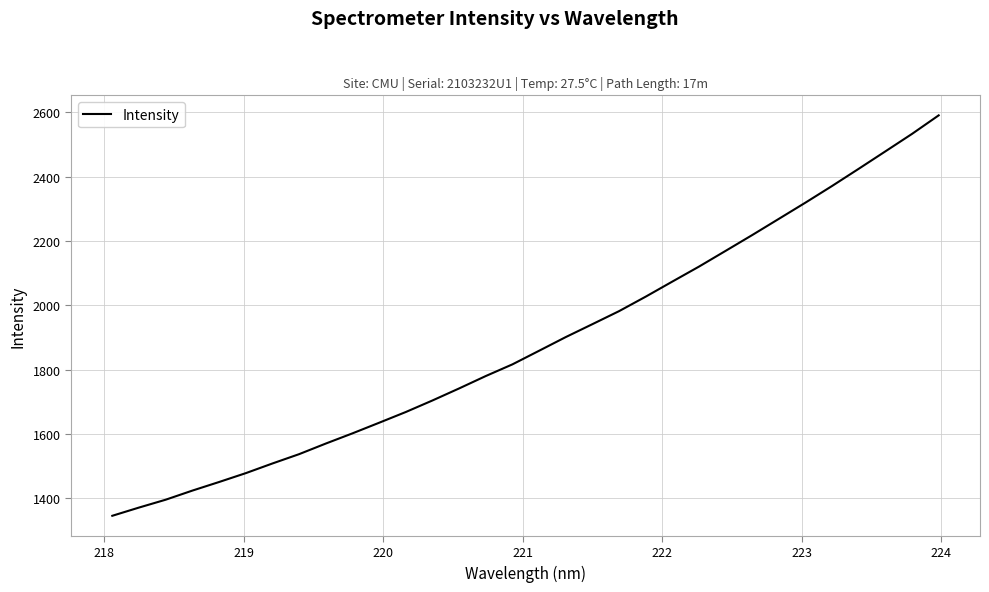

What is the difference between the maximum and minimum values?

1245.7